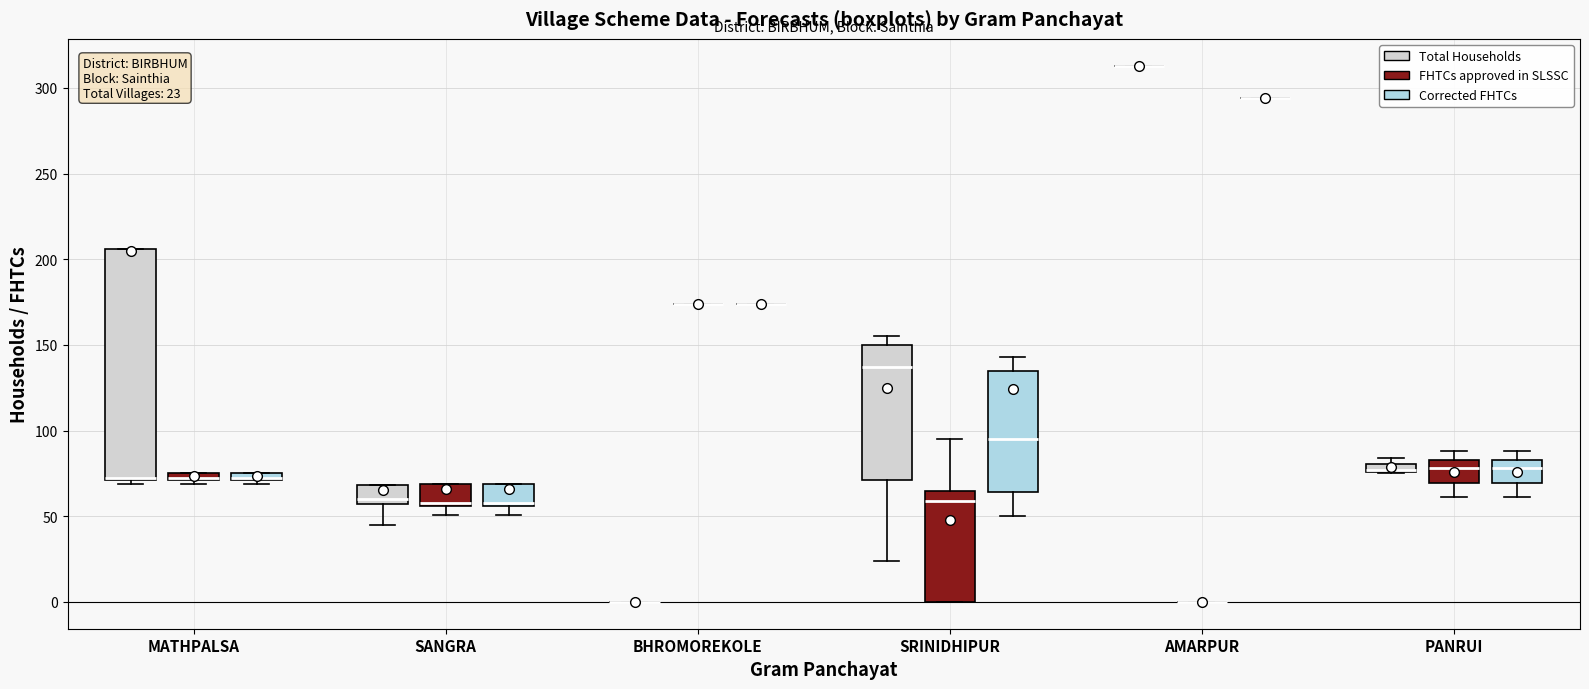

Which box is the tallest, from its lower edge to its upper edge?

MATHPALSA (Total Households)